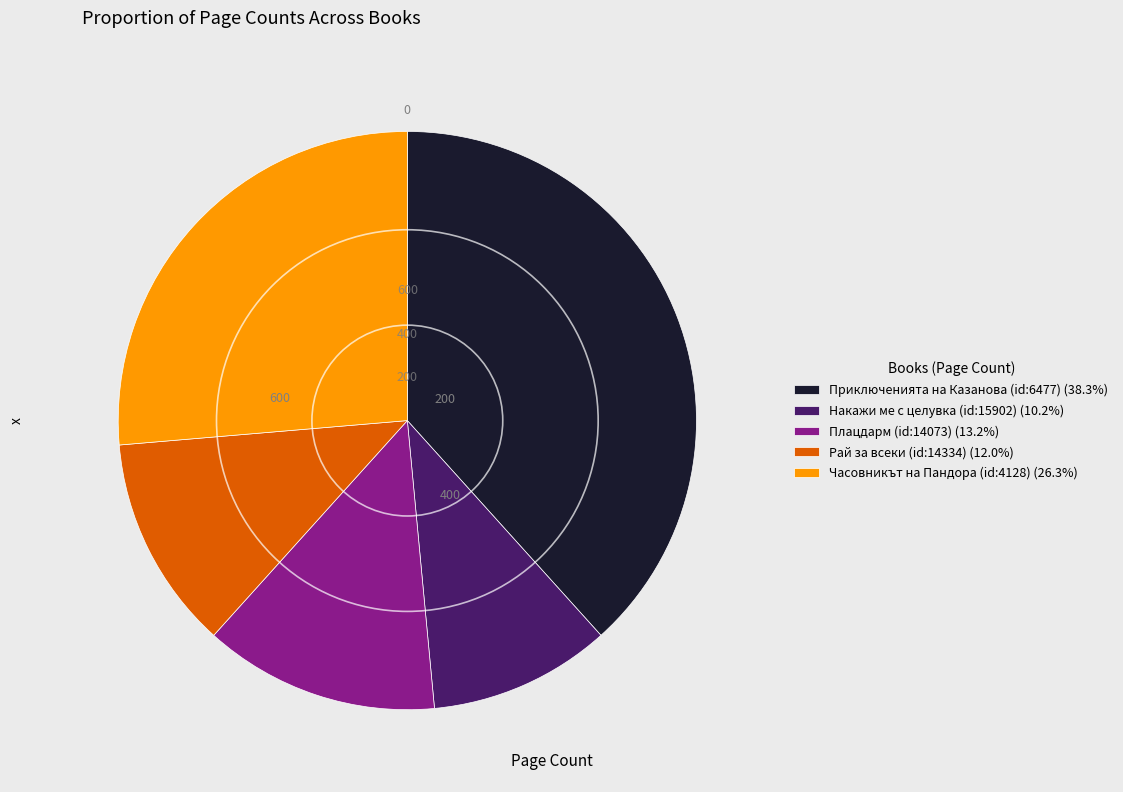

Do Часовникът на Пандора (id:4128) (26.3%) and Приключенията на Казанова (id:6477) (38.3%) together represent more than half of the pie?

Yes